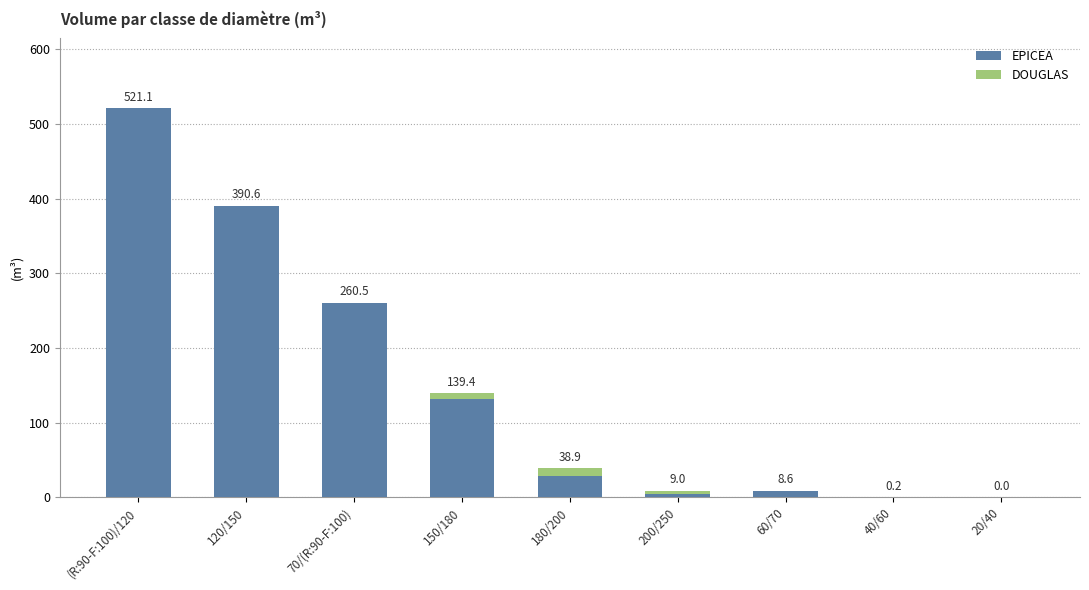

At which label does EPICEA reach its peak?

(R:90-F:100)/120